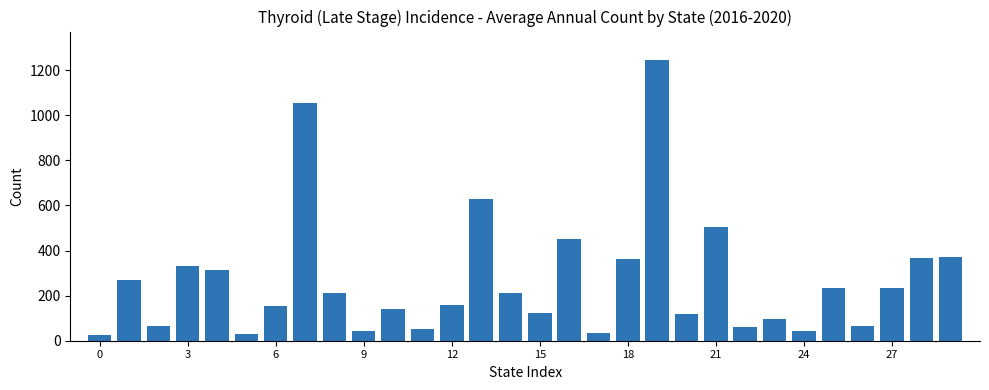

What is the maximum value shown in the chart?

1247